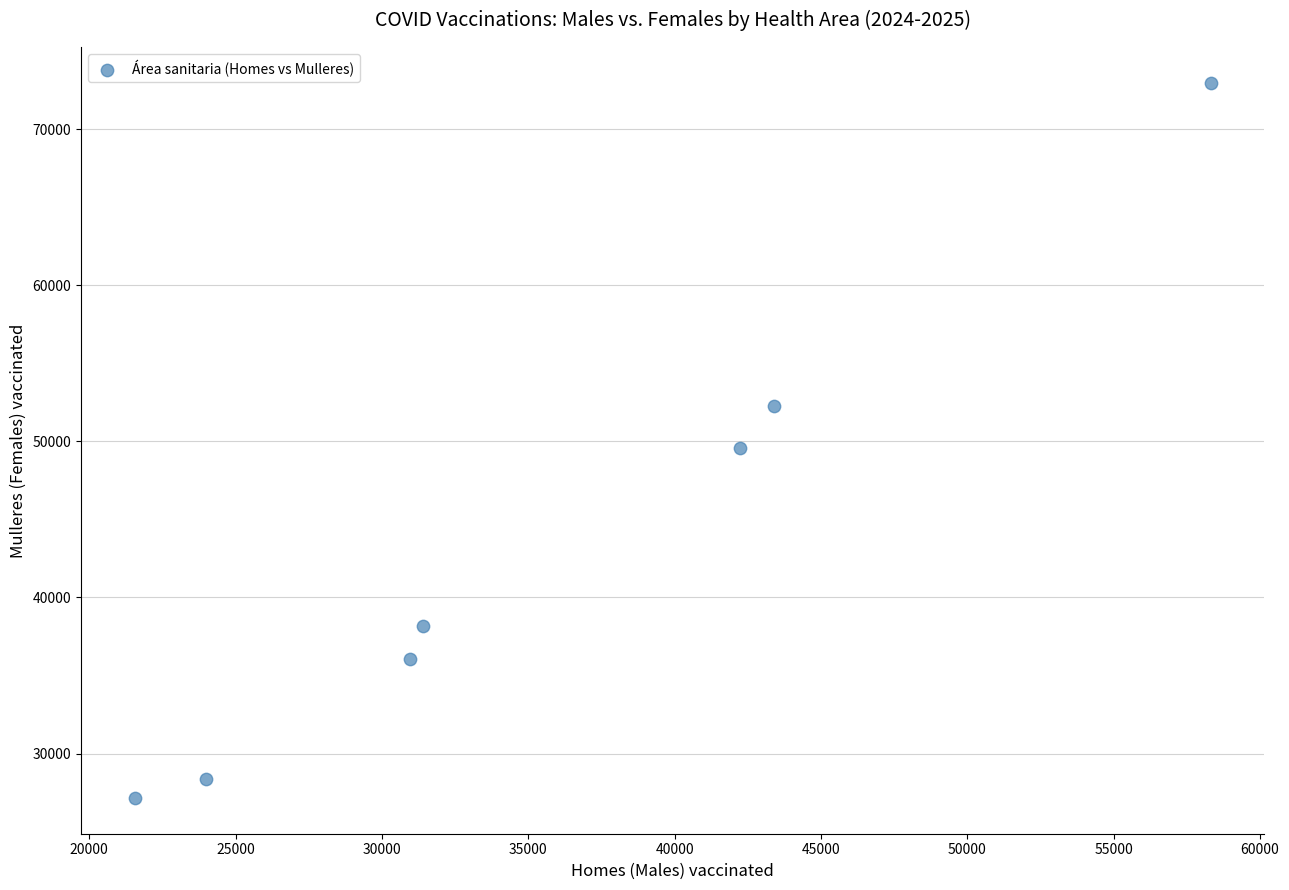

What is the average X value?

35972